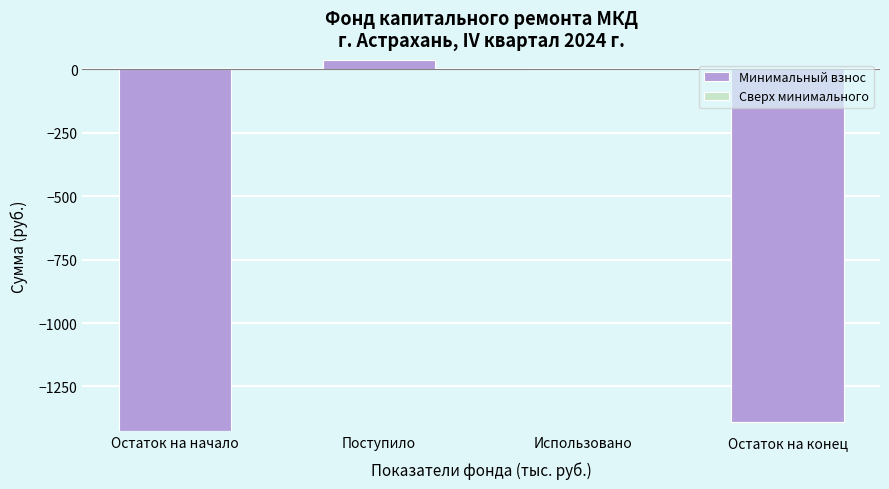

Reading left to right, what are all the values shown in this chart?

Остаток на начало=-1426.6	Поступило=36.3	Использовано=0.0	Остаток на конец=-1390.3